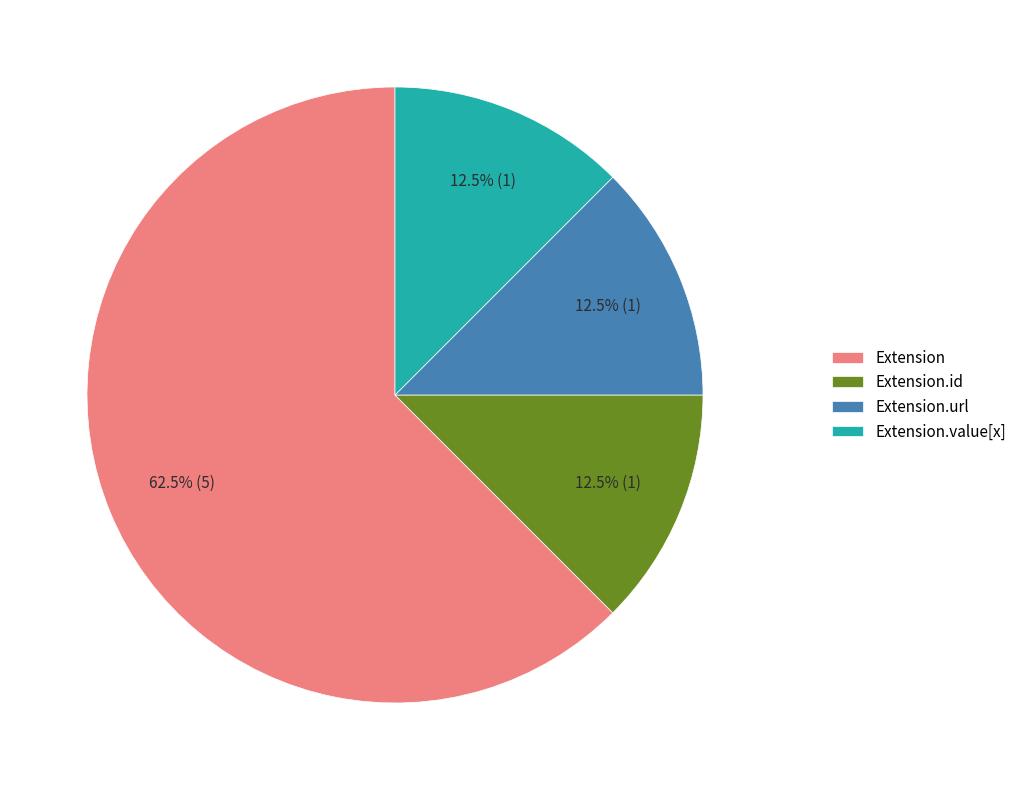

The Extension slice represents 1% of the pie. True or false?

False